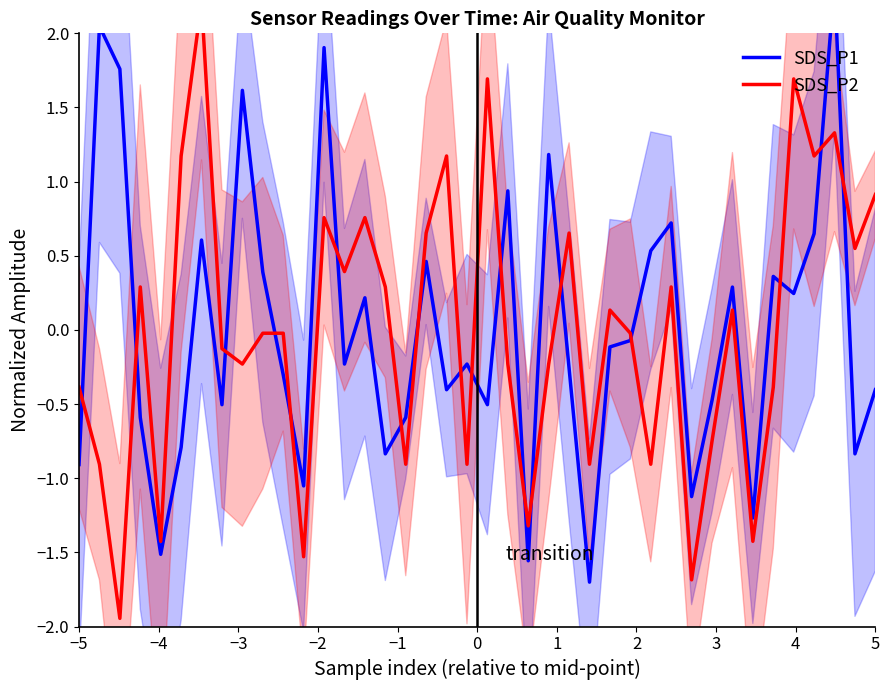

What is the greatest value displayed?

2.3